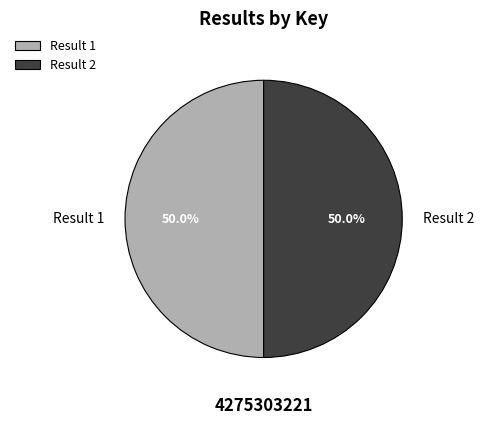

Approximately how many times larger is the value at Result 2 compared to Result 1?

1.0